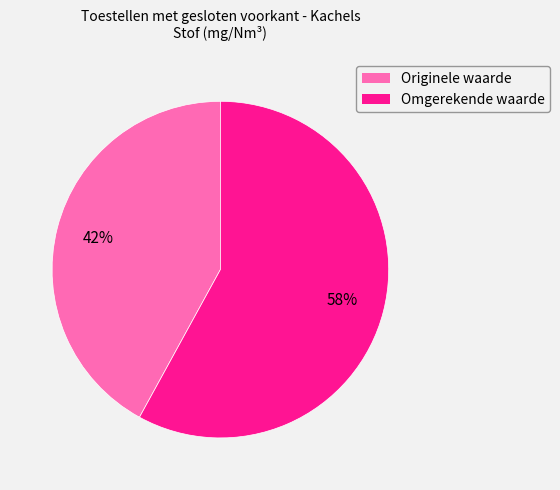

Approximately how many times larger is the value at Originele waarde compared to Omgerekende waarde?

0.7